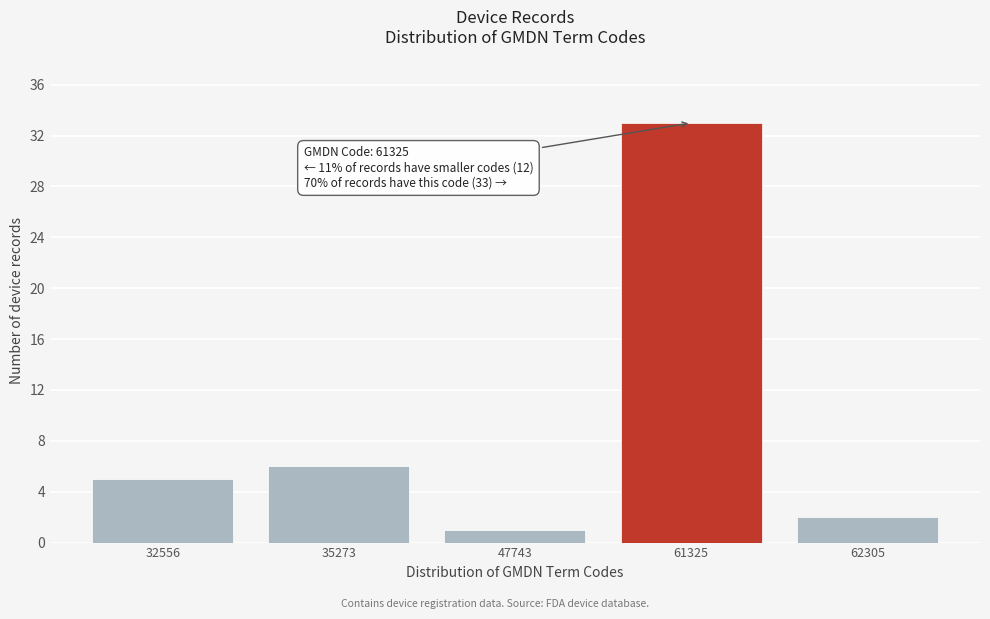

Reading left to right, list all the values displayed in this chart.

32556=5	35273=6	47743=1	61325=33	62305=2